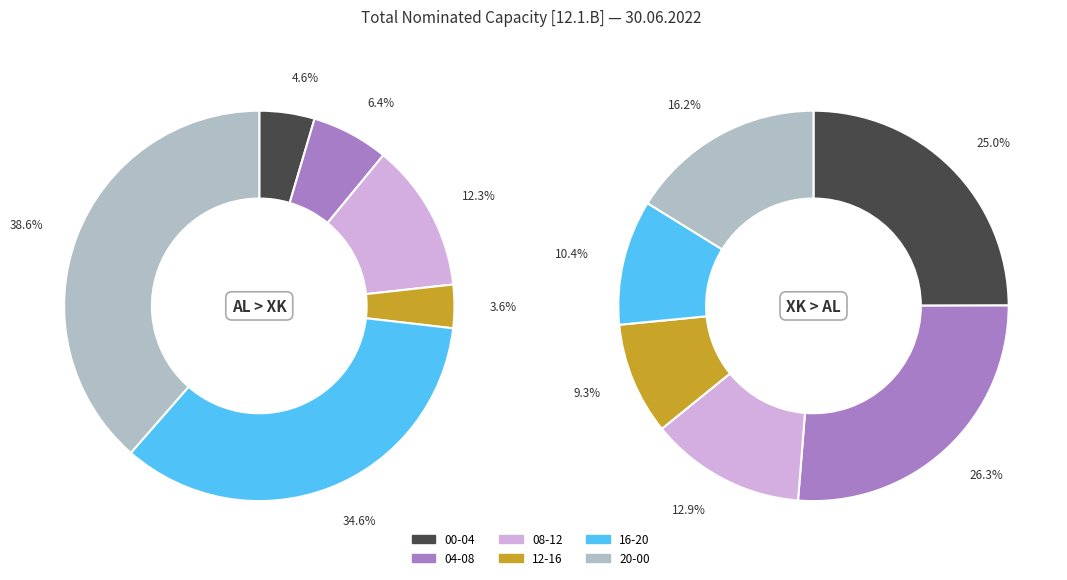

Between 04:00-05:00 and 21:00-22:00, which is larger?

21:00-22:00